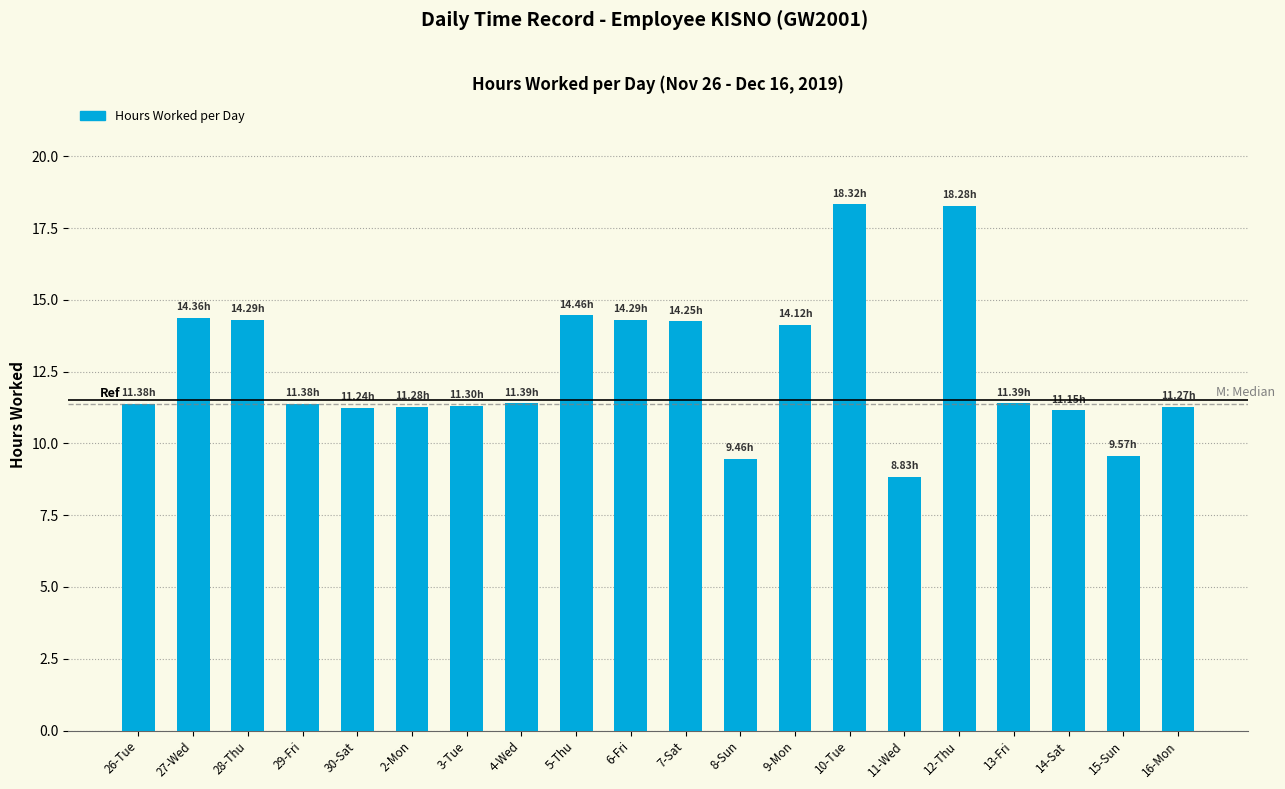

How many data points does each series have?

20